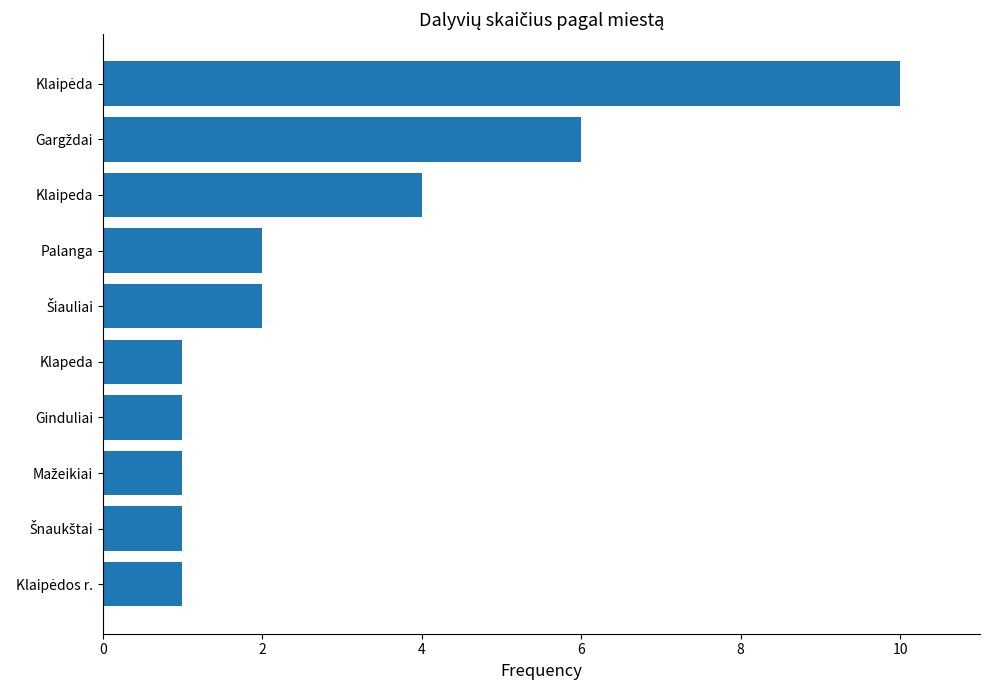

How many data points are less than 2?

5